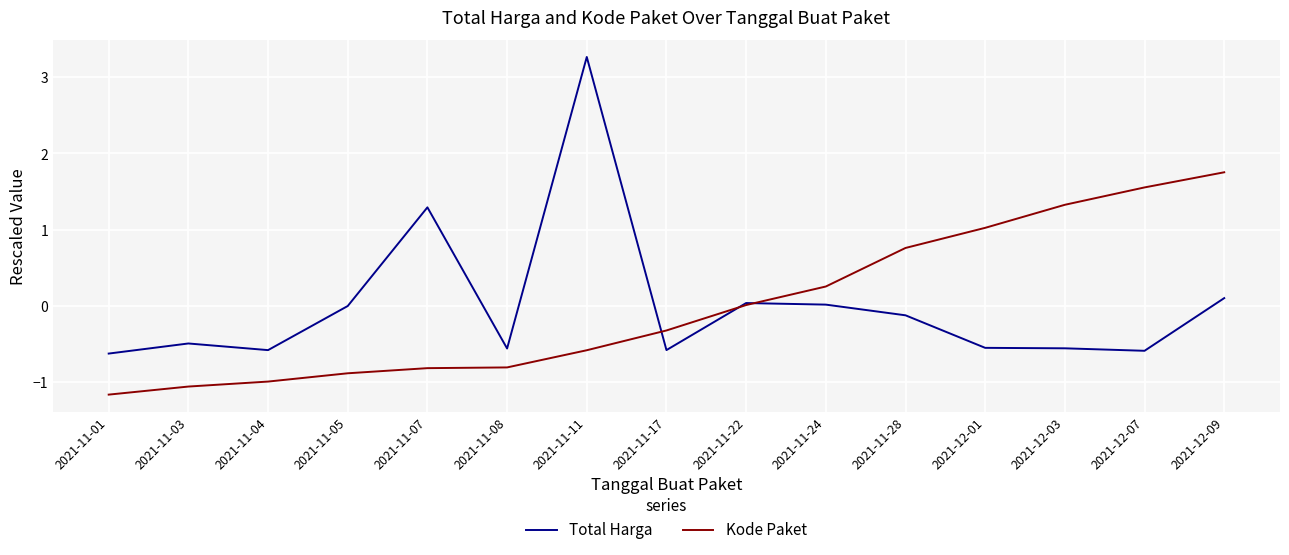

Read the Total Harga value at 2021-11-04.

-0.6